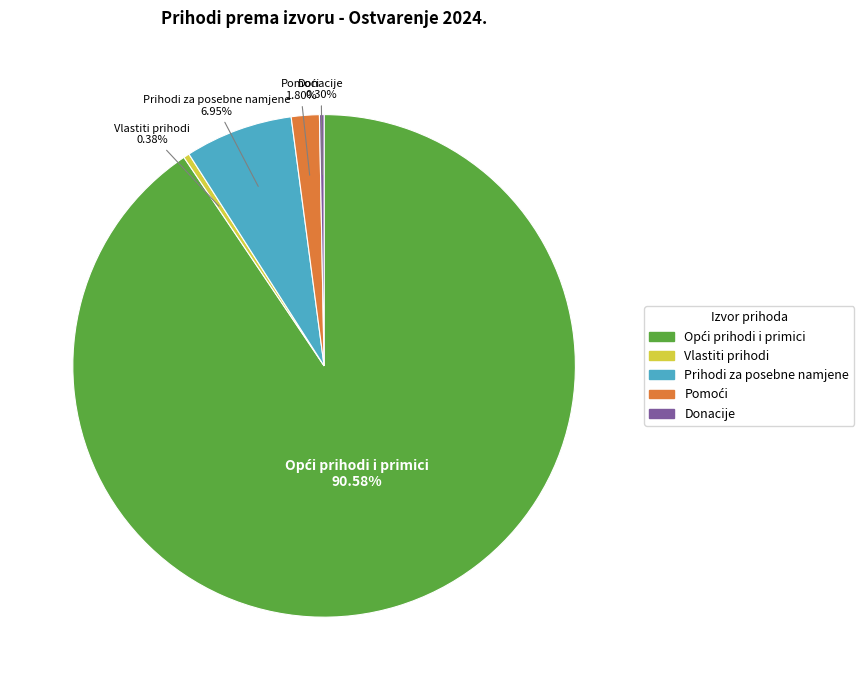

Which has a higher value, Vlastiti prihodi or Prihodi za posebne namjene?

Prihodi za posebne namjene